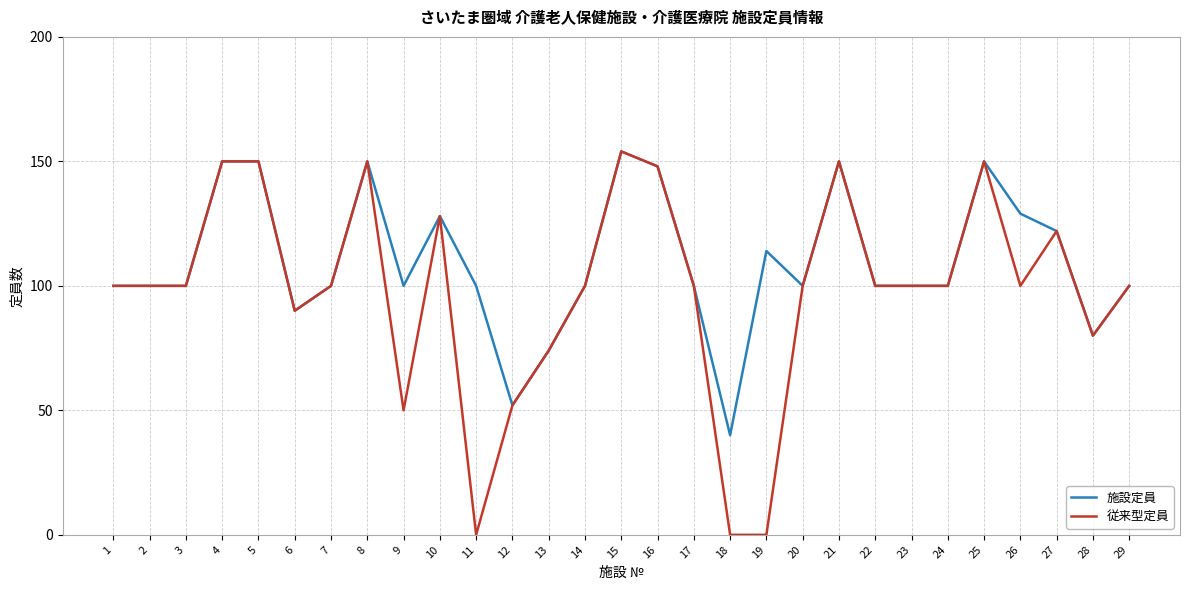

Which series has the widest spread of values?

従来型定員